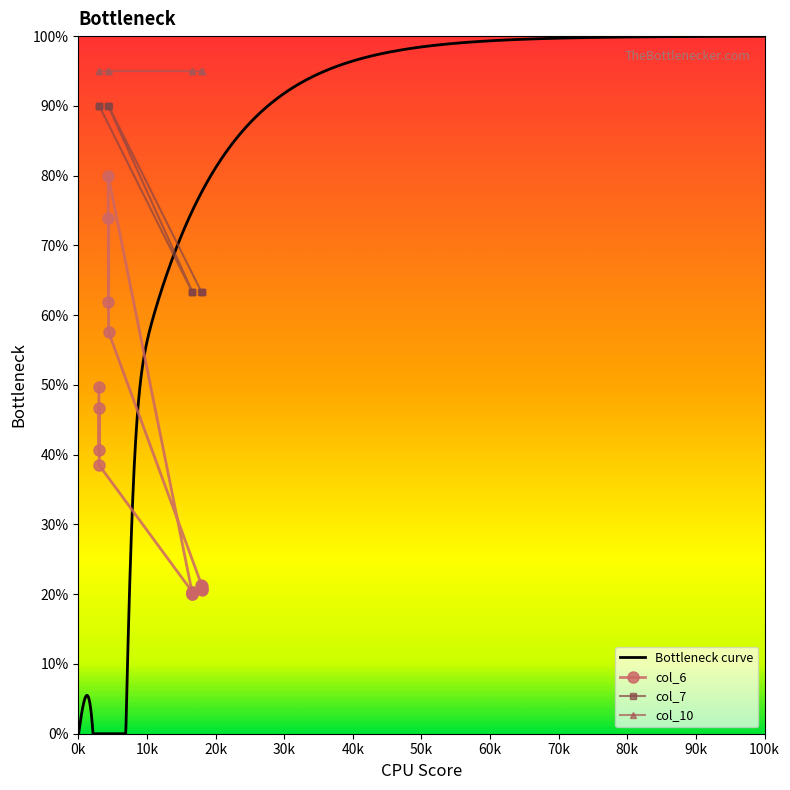

What is the value of the col_10 point at the 15th from the left?

95.0